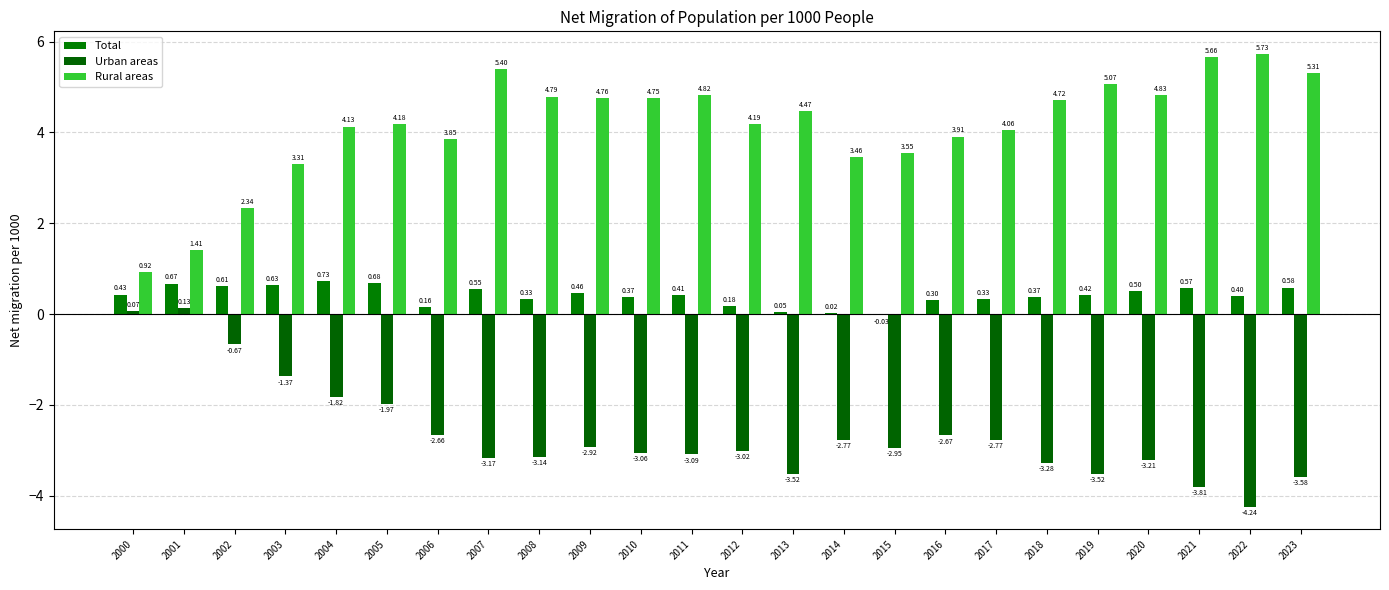

What is the difference between the maximum and minimum values in the Urban areas series?

4.4